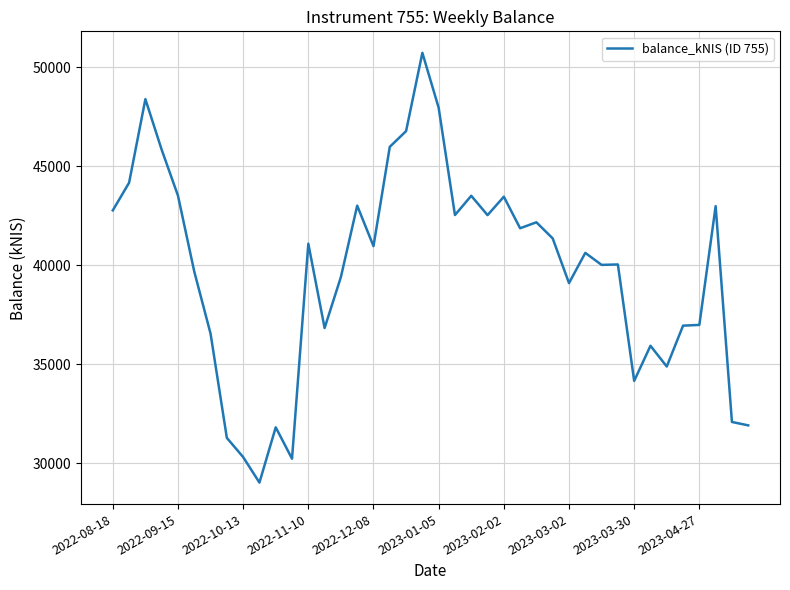

What is the smallest value displayed?

29028.0